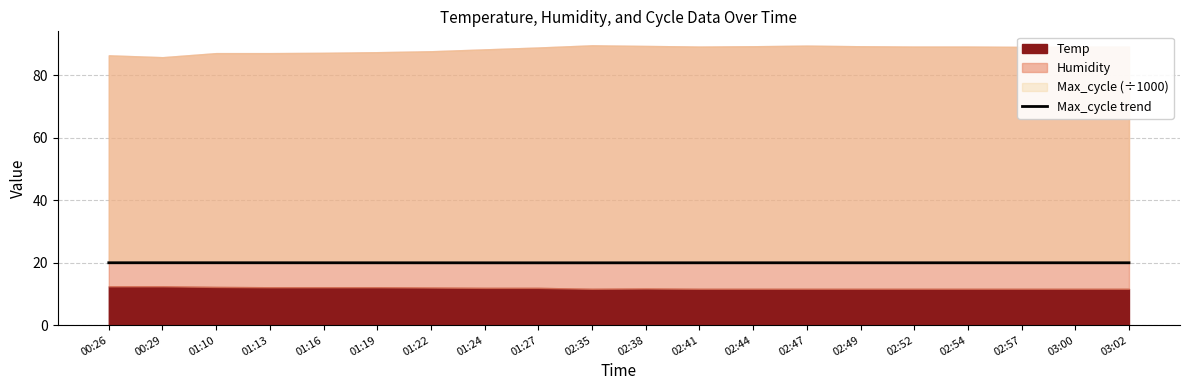

Does the chart have visible grid lines?

Yes